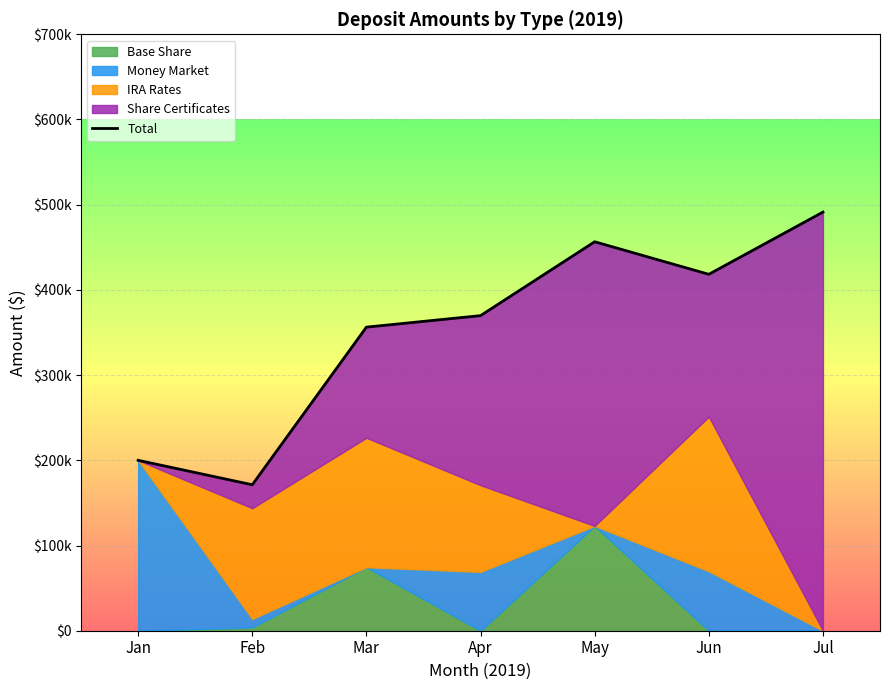

What is the average value?

351928